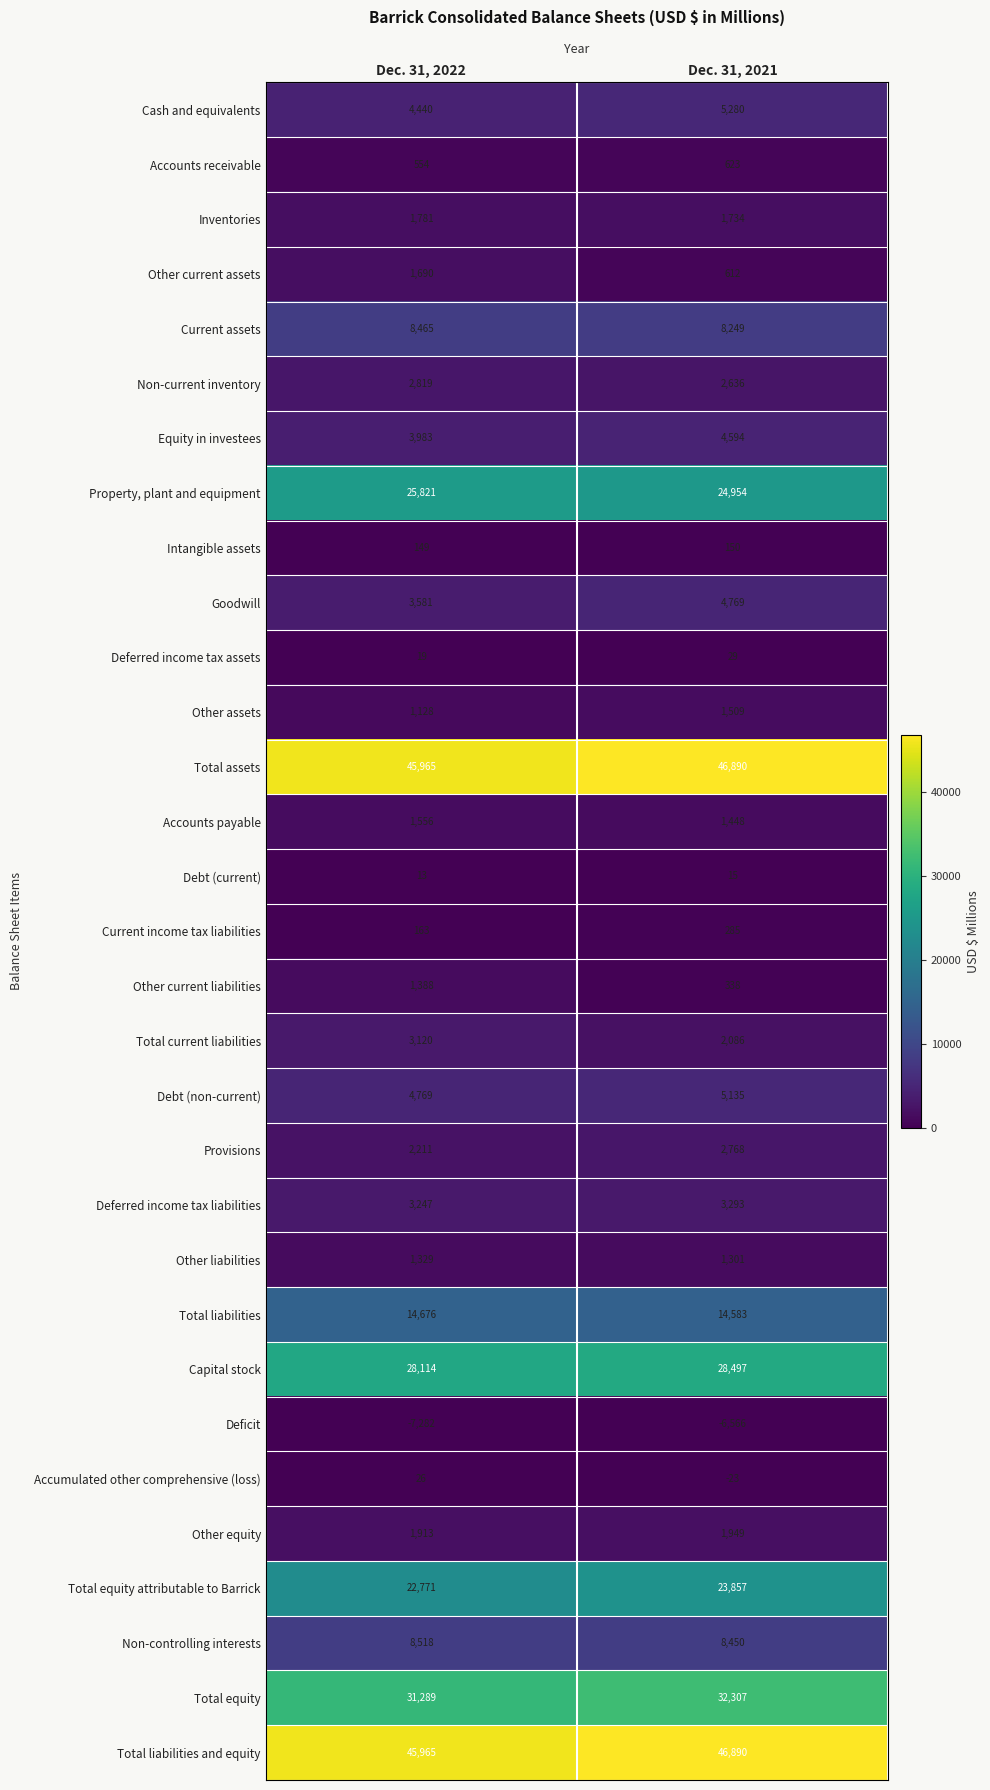

At which label is Inventories closest to 1757?

Dec. 31, 2021